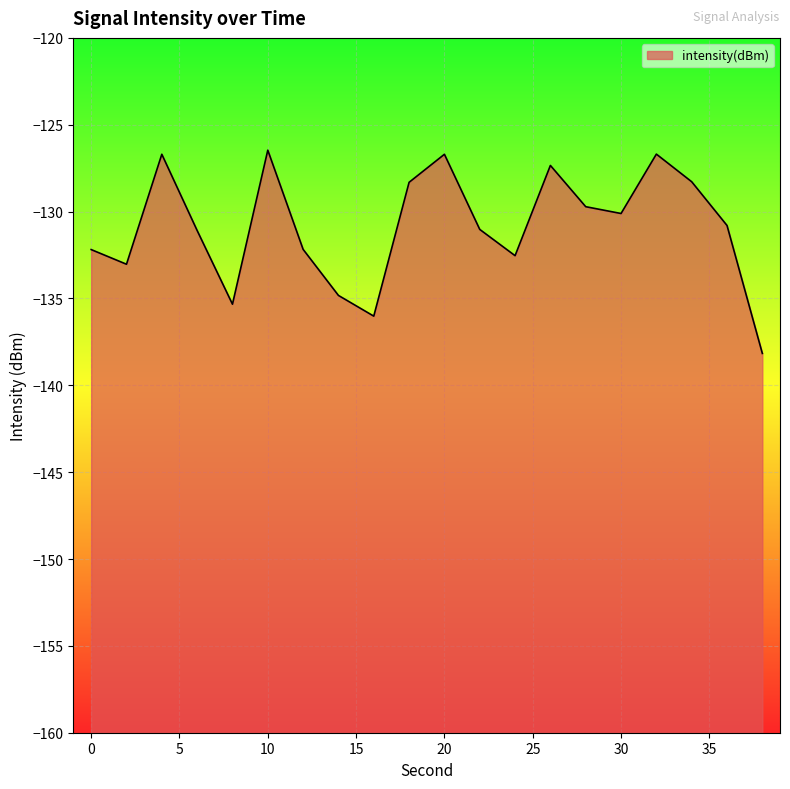

How many lines are shown in the chart?

1